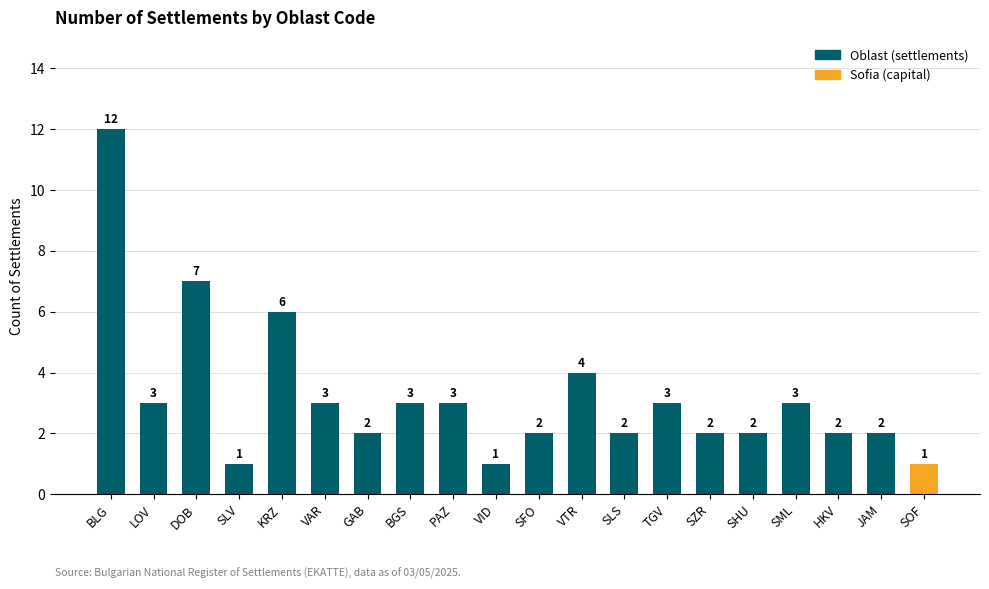

Reading right to left, list all the values displayed in this chart.

SOF=1	JAM=2	HKV=2	SML=3	SHU=2	SZR=2	TGV=3	SLS=2	VTR=4	SFO=2	VID=1	PAZ=3	BGS=3	GAB=2	VAR=3	KRZ=6	SLV=1	DOB=7	LOV=3	BLG=12